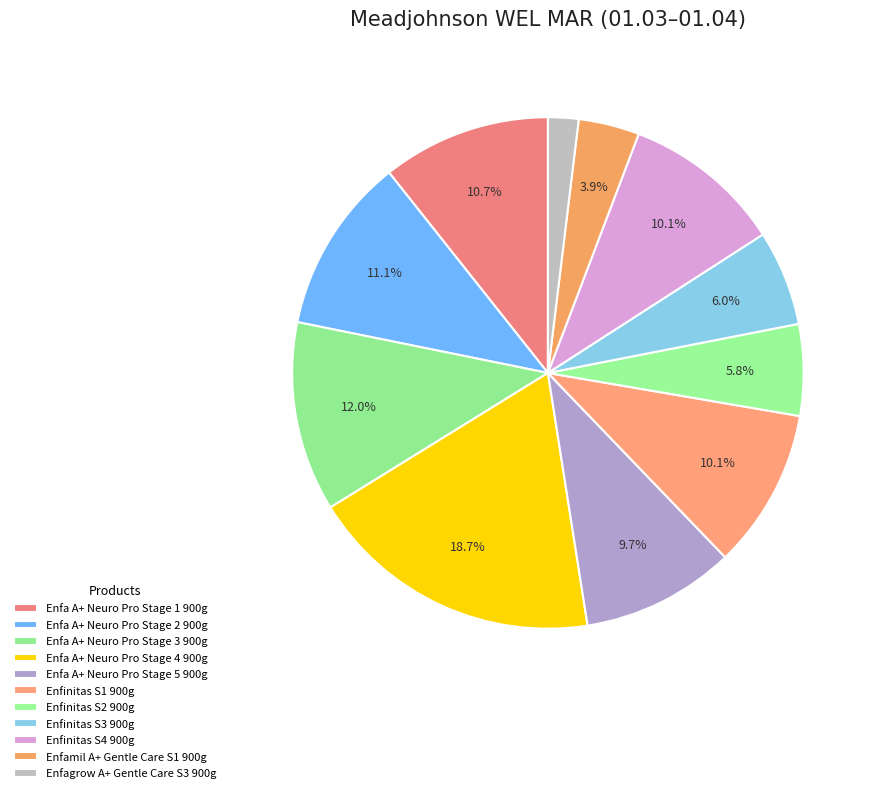

Which has a higher value, Enfa A+ Neuro Pro Stage 5 900g or Enfa A+ Neuro Pro Stage 4 900g?

Enfa A+ Neuro Pro Stage 4 900g